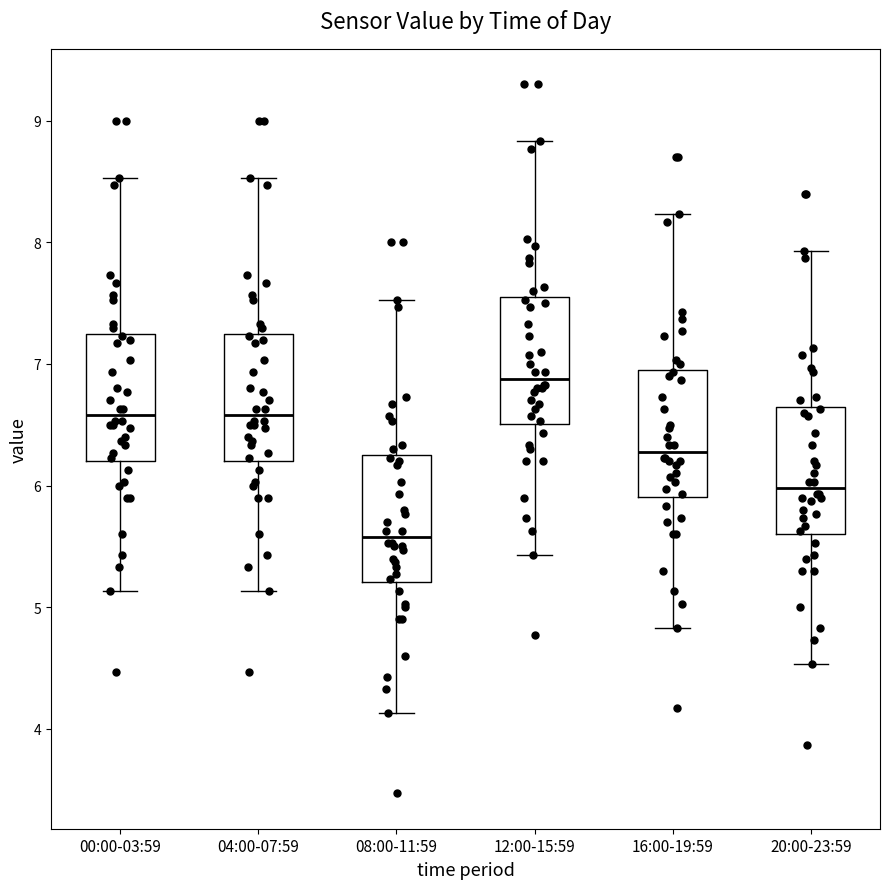

Reading left to right, transcribe this box plot: for each box, give where its median line is, the range the box spans, and where its two whiskers end, as read against the y-axis. The values are not printed on the chart, so give them approximately, as read against the axis.

00:00-03:59: median 6.6, box 6.2 to 7.2, whiskers 5.1 to 8.5
04:00-07:59: median 6.6, box 6.2 to 7.2, whiskers 5.1 to 8.5
08:00-11:59: median 5.6, box 5.2 to 6.2, whiskers 4.1 to 7.5
12:00-15:59: median 6.9, box 6.5 to 7.5, whiskers 5.4 to 8.8
16:00-19:59: median 6.3, box 5.9 to 6.9, whiskers 4.8 to 8.2
20:00-23:59: median 6.0, box 5.6 to 6.6, whiskers 4.5 to 7.9